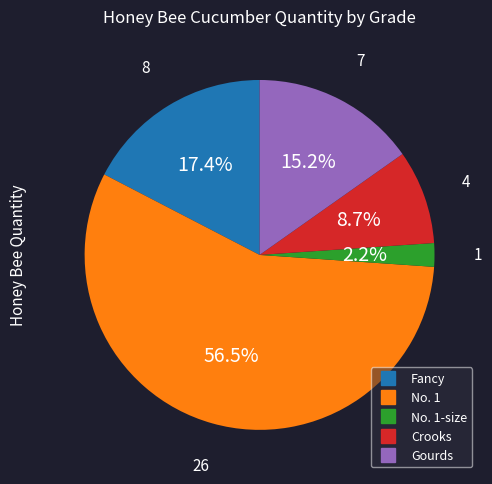

Is there a majority slice in this chart?

Yes